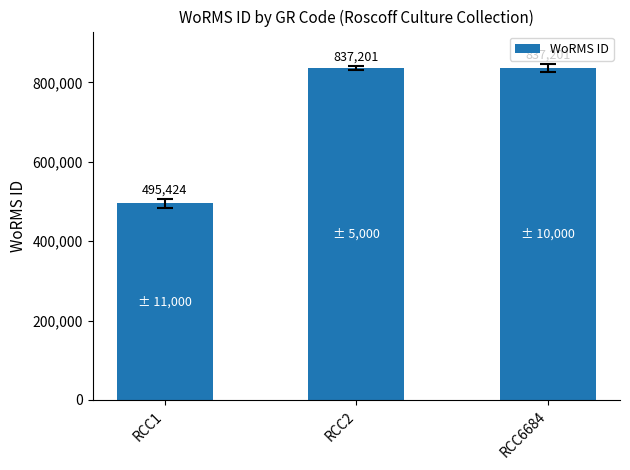

Read the value at RCC2.

837201